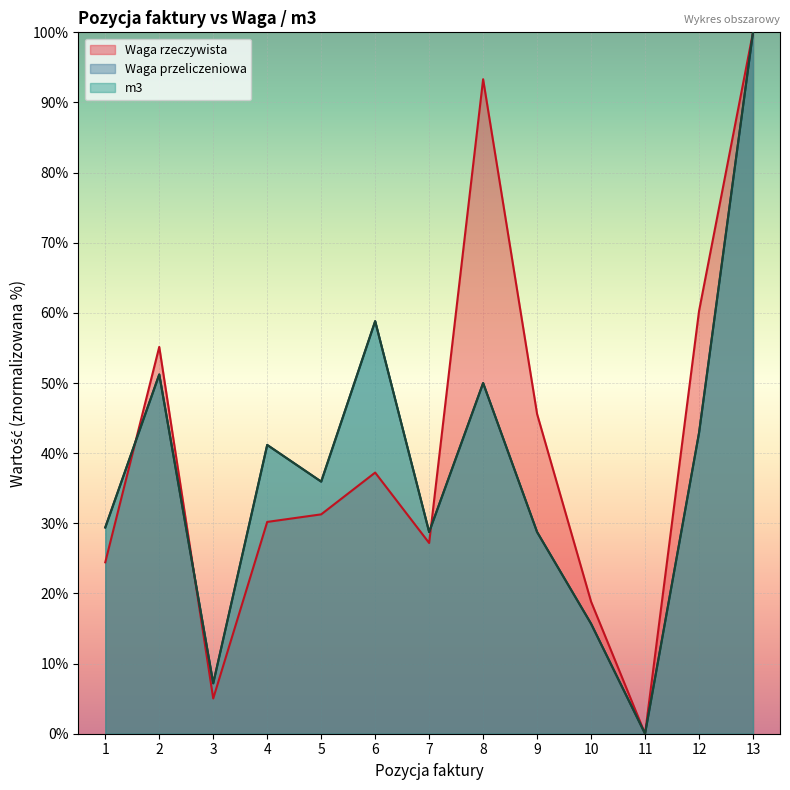

What is the value of the Waga przeliczeniowa point at the 10th from the left?

15.7